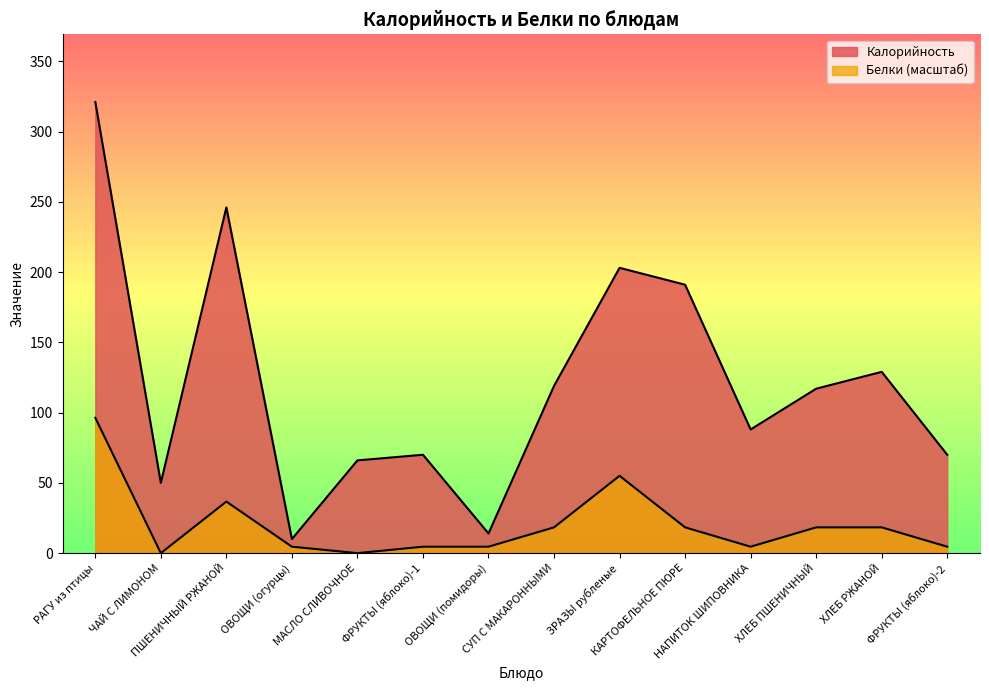

True or false: Калорийность and Белки cross at least once.

False